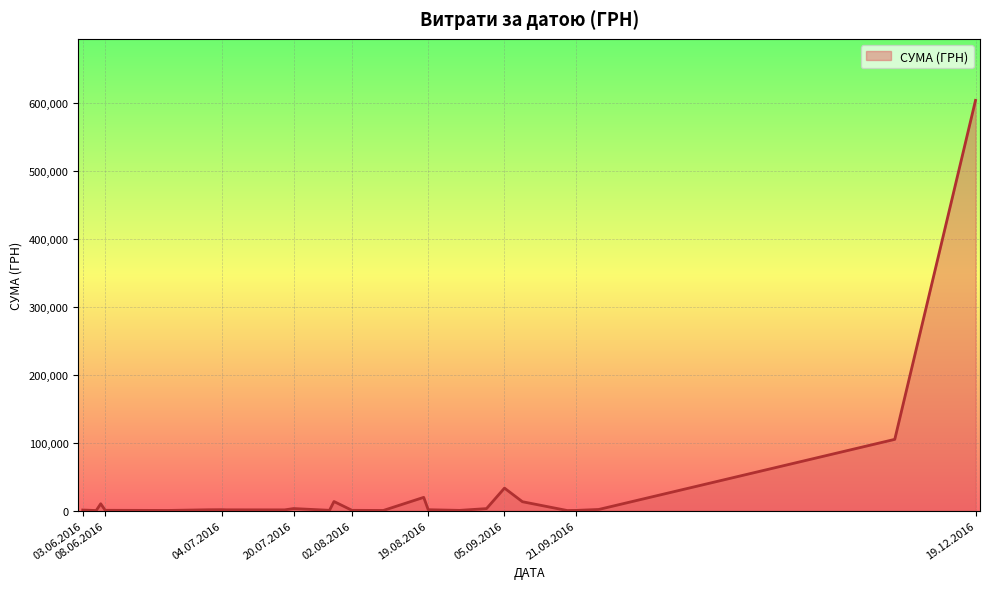

What is the maximum value shown in the chart?

604361.3